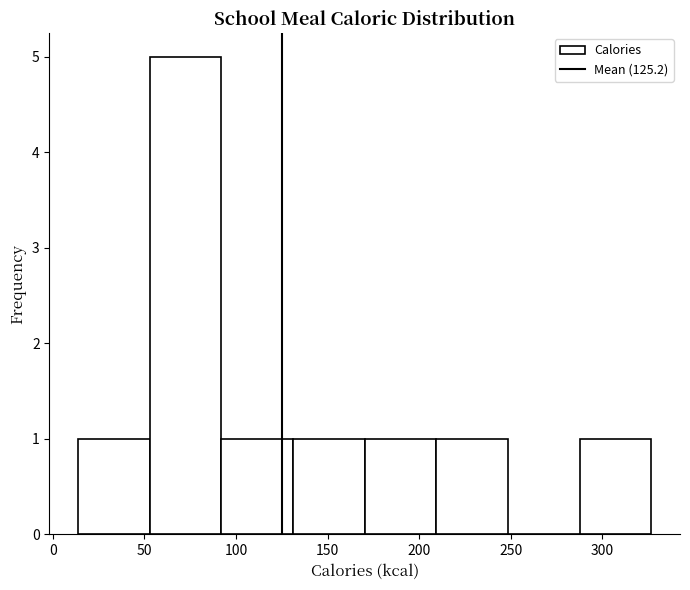

Reading left to right, transcribe this chart: for each bar, give the range it covers on the x-axis and its height. Neither the bar edges nor the heights are printed on the chart, so give them approximately, as read against the axes.

15 to 55: 1
55 to 90: 5
90 to 130: 1
130 to 170: 1
170 to 210: 1
210 to 250: 1
250 to 290: 0
290 to 325: 1